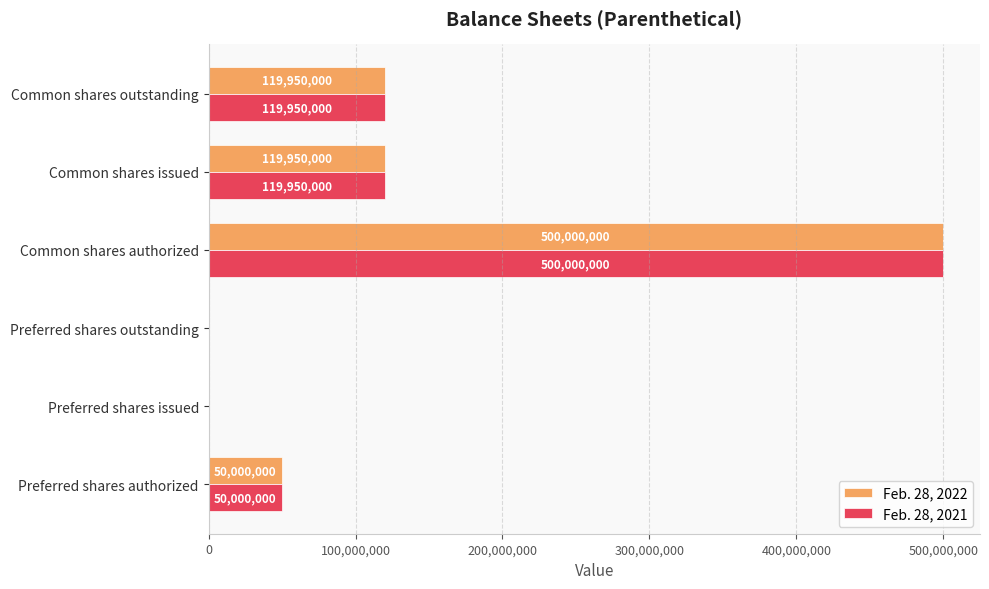

What value does the Feb. 28, 2022 series have at Common shares outstanding, to the nearest 50?

119950000